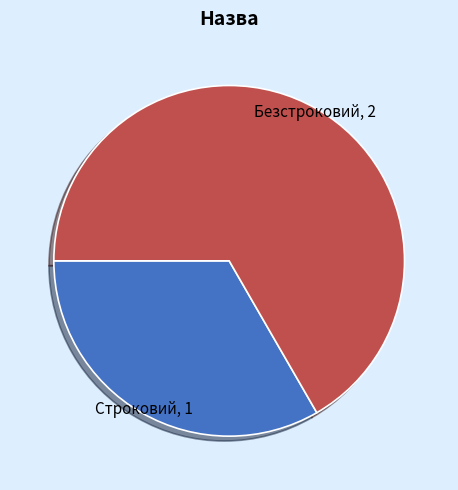

Rank the categories by value from lowest to highest.

Строковий, Безстроковий